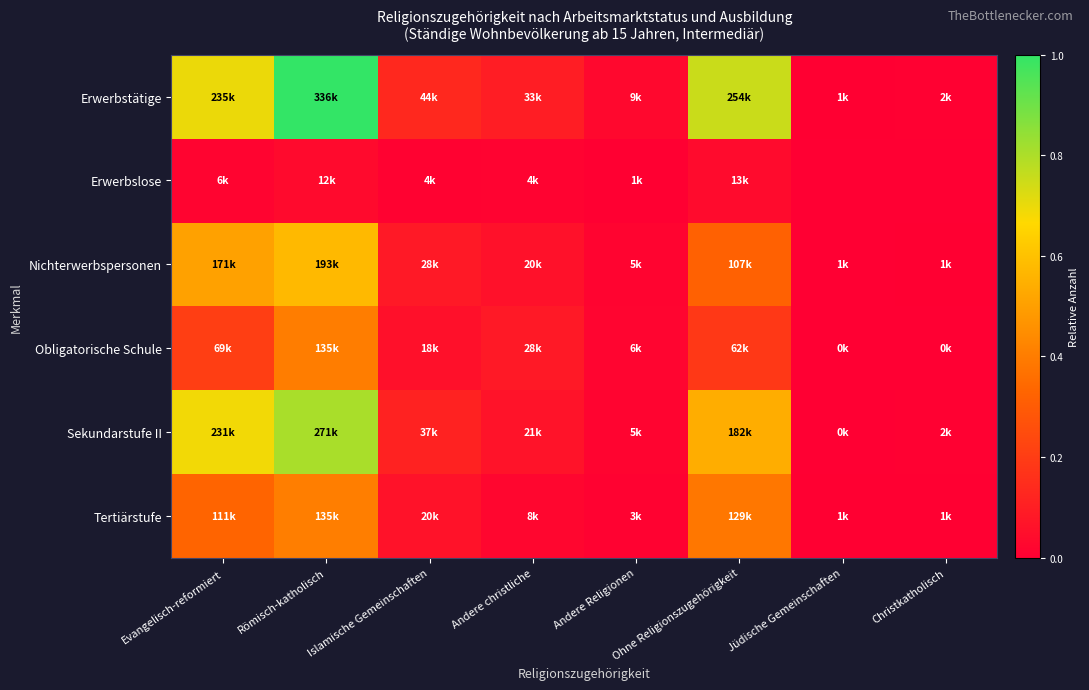

What is the greatest value displayed?

1.0